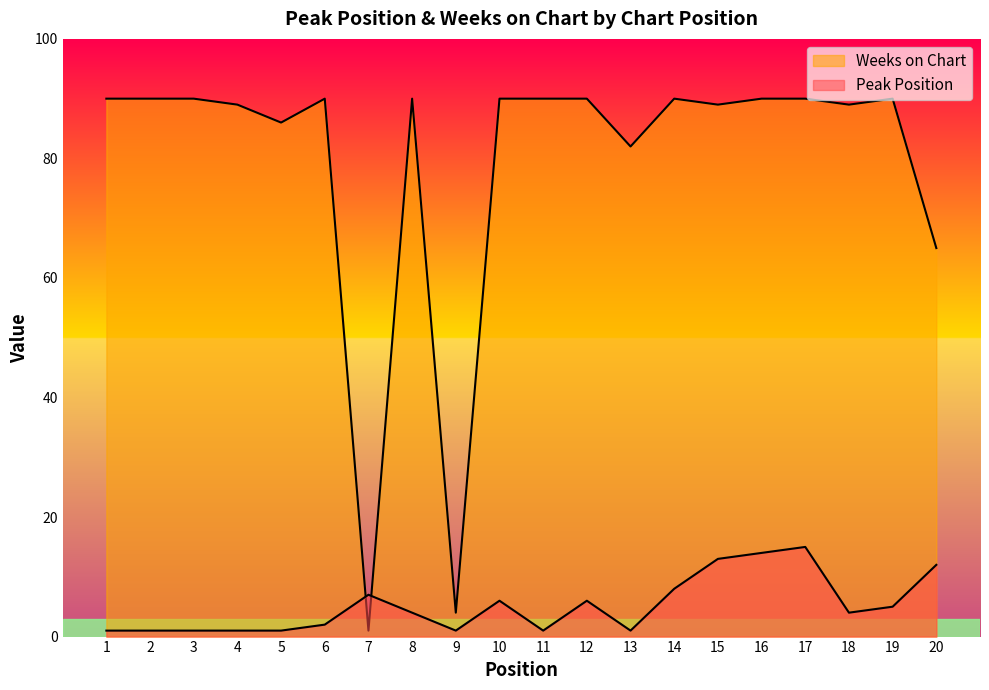

At which category does Weeks on Chart reach its first local valley?

5